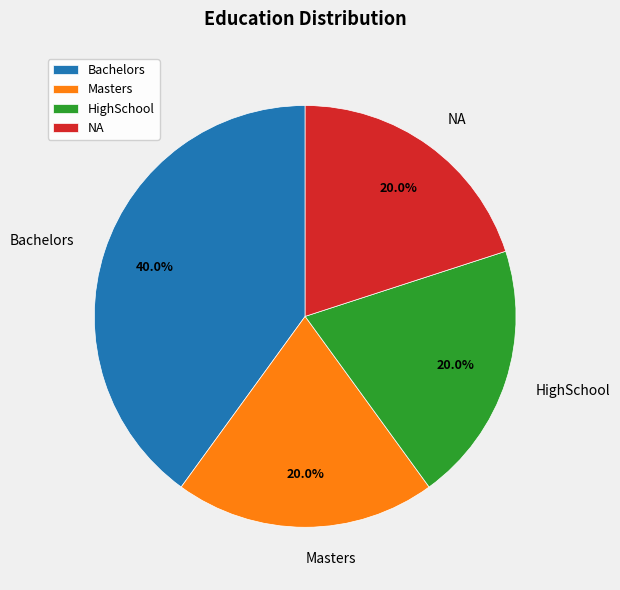

What percentage is the NA slice, to the nearest percent?

20%